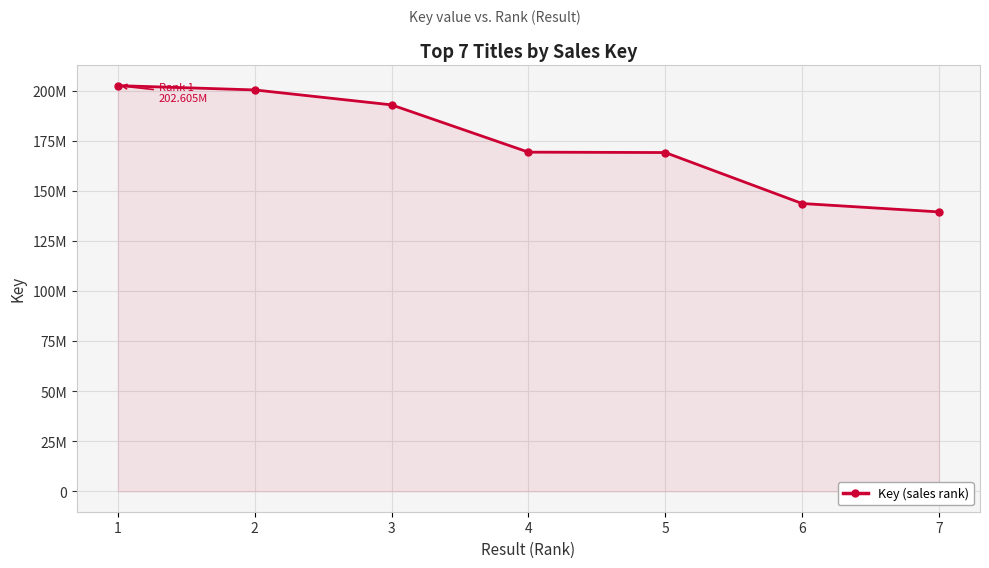

Is this an area chart (filled region under the line)?

Yes